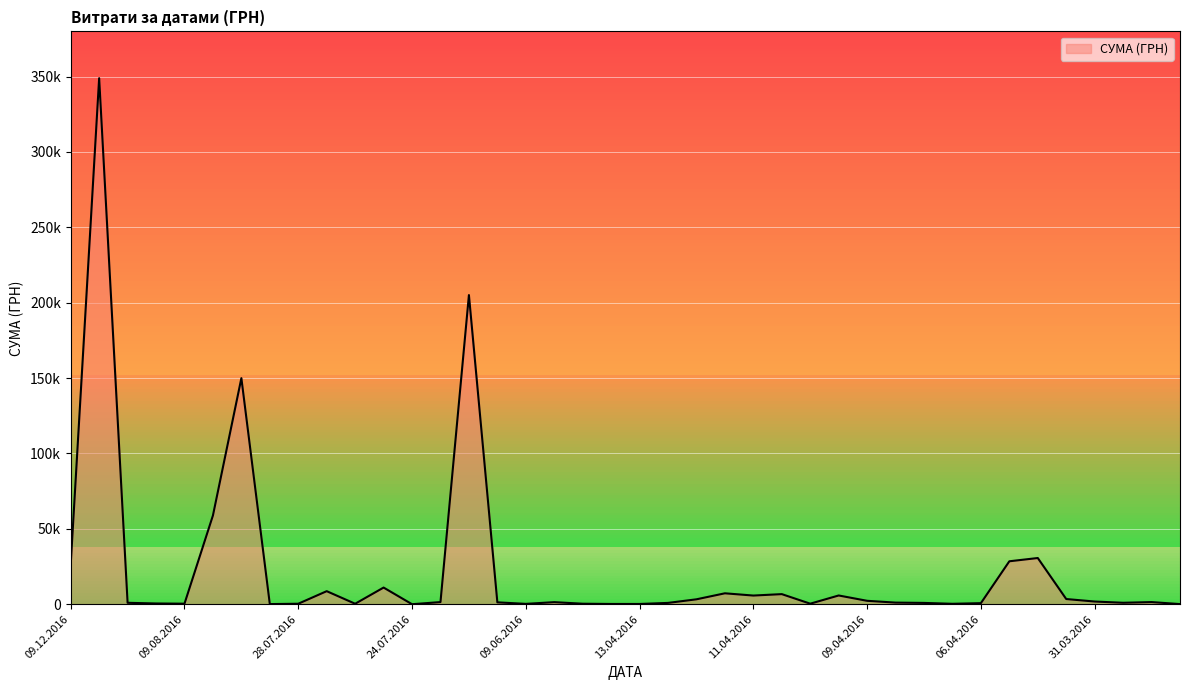

What is the value of the 14th point from the left?

1422.8